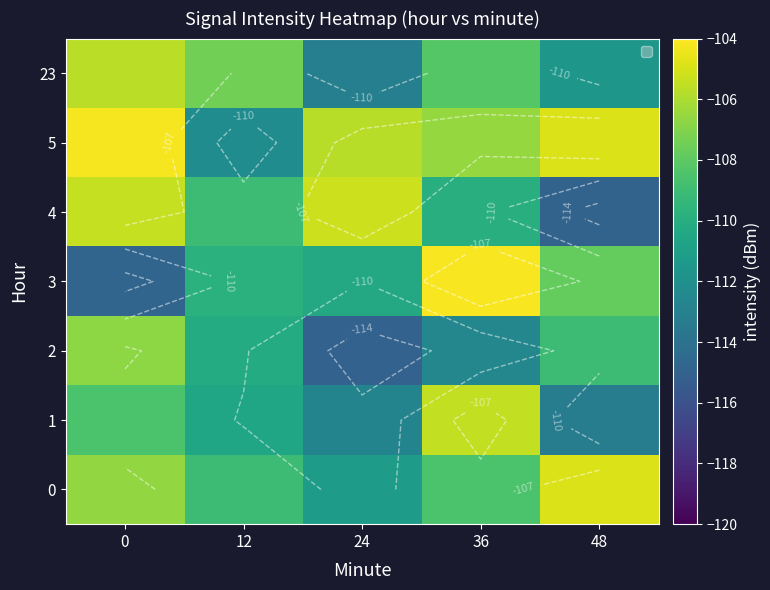

Rank the series by their maximum value, from lowest to highest.

2, 23, 1, 4, 0, 5, 3